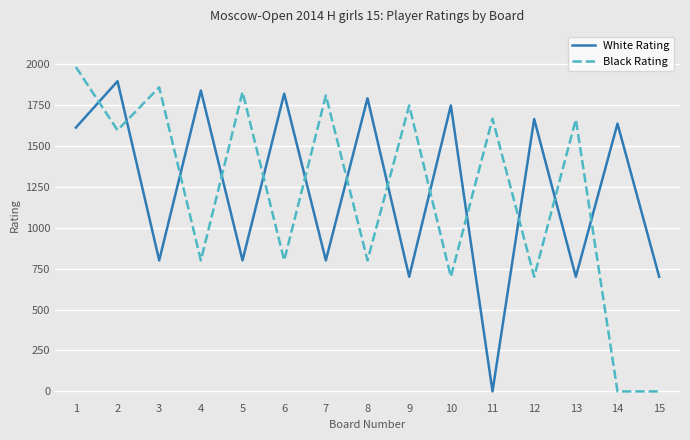

Rank the series at 2 from lowest to highest value.

Black Rating, White Rating